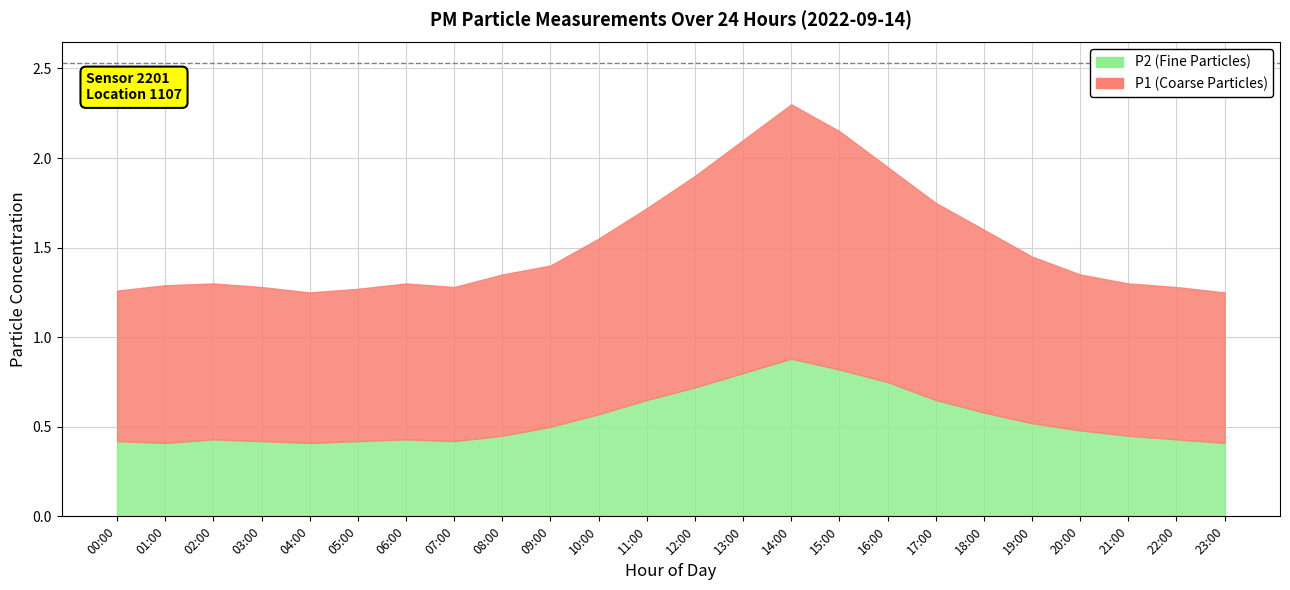

Which category has the lowest value in the P2 series?

01:00